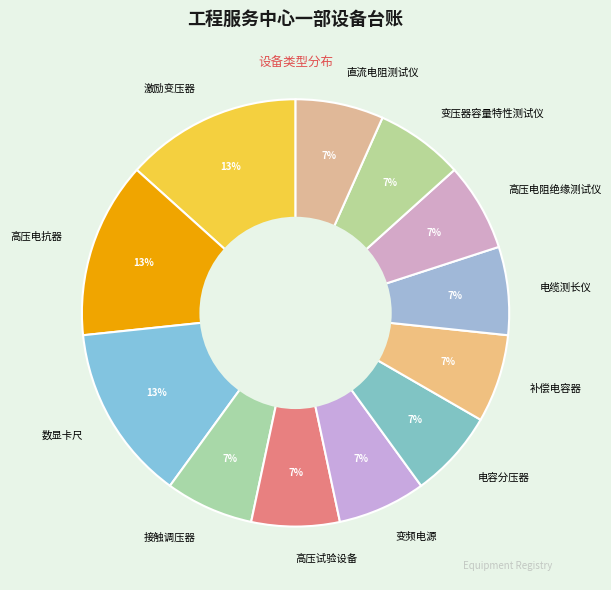

Does any single category account for the majority?

No